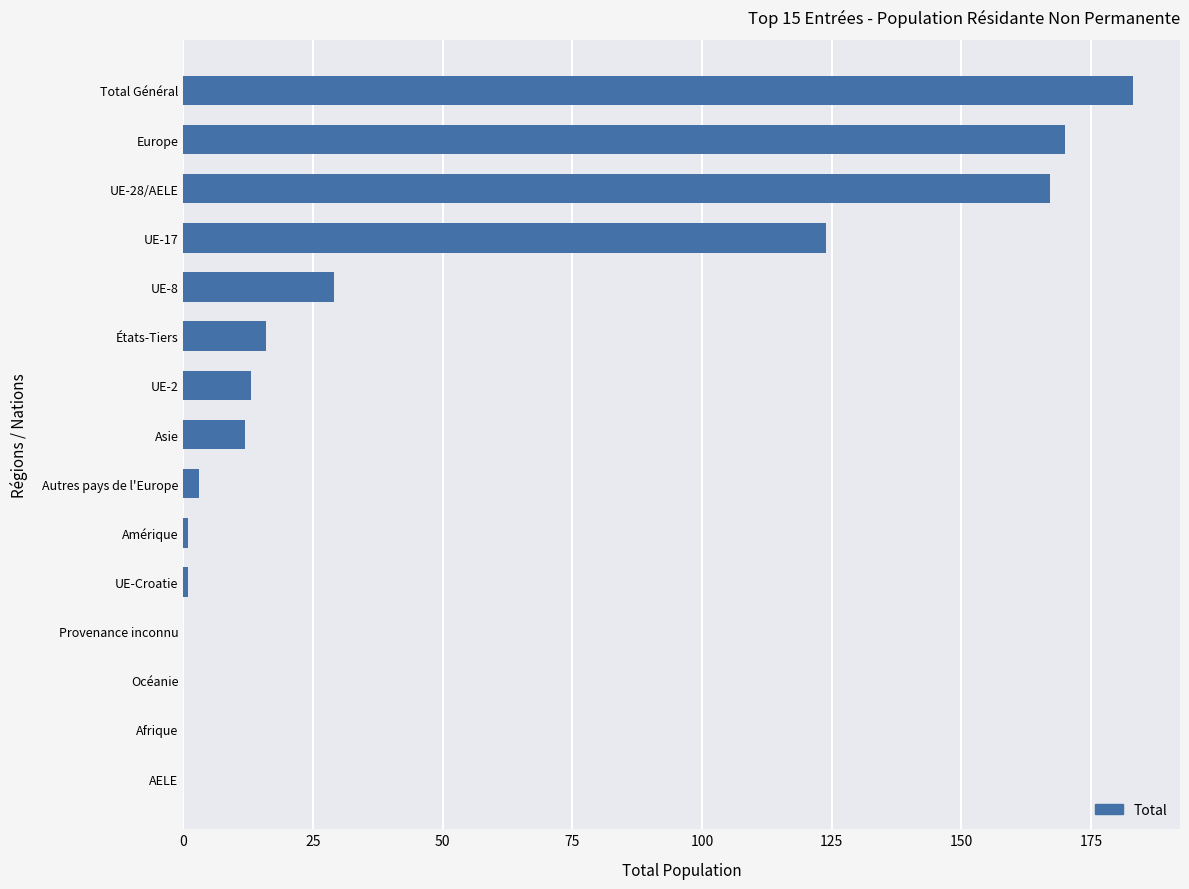

The chart shows a value of 0 at AELE. True or false?

True